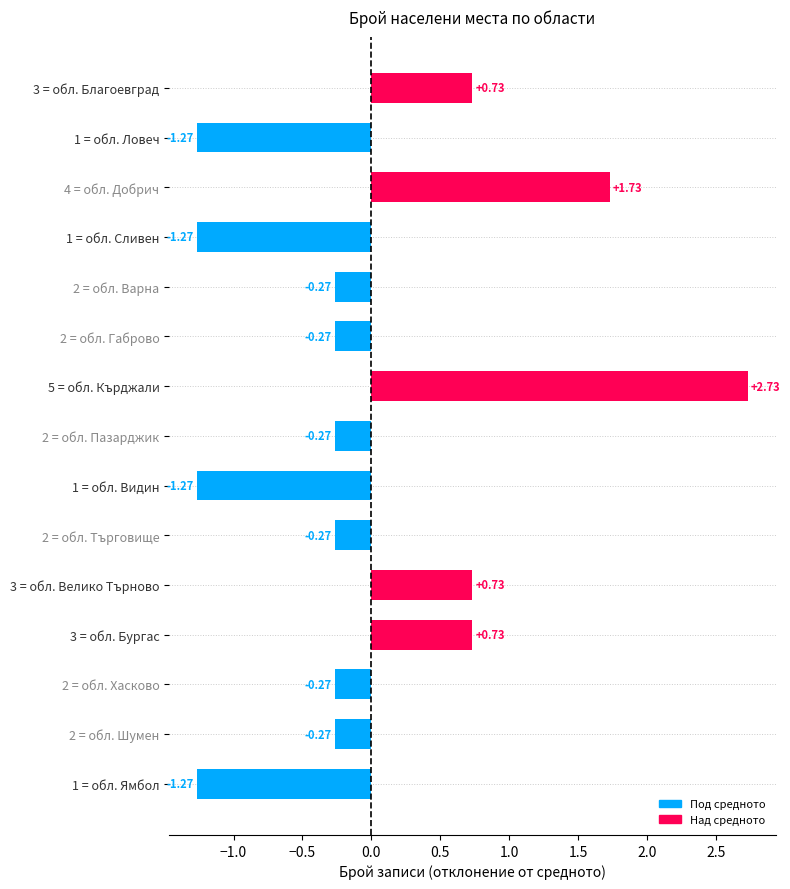

What is the difference between the values at 1 = обл. Ловеч and 2 = обл. Варна?

1.0